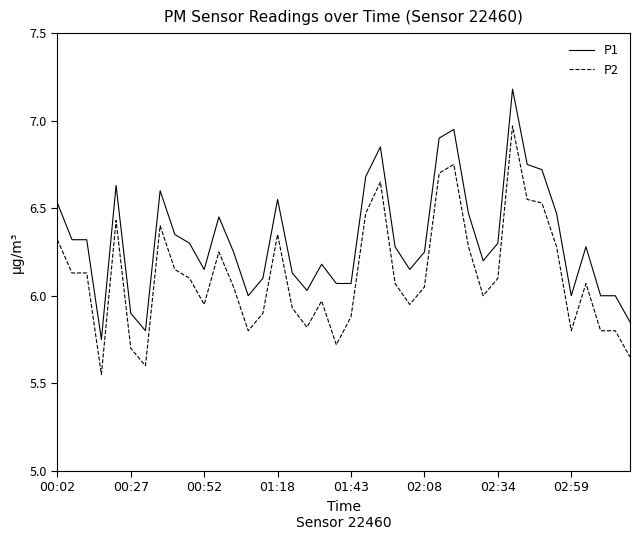

Which series has the widest spread of values?

P1